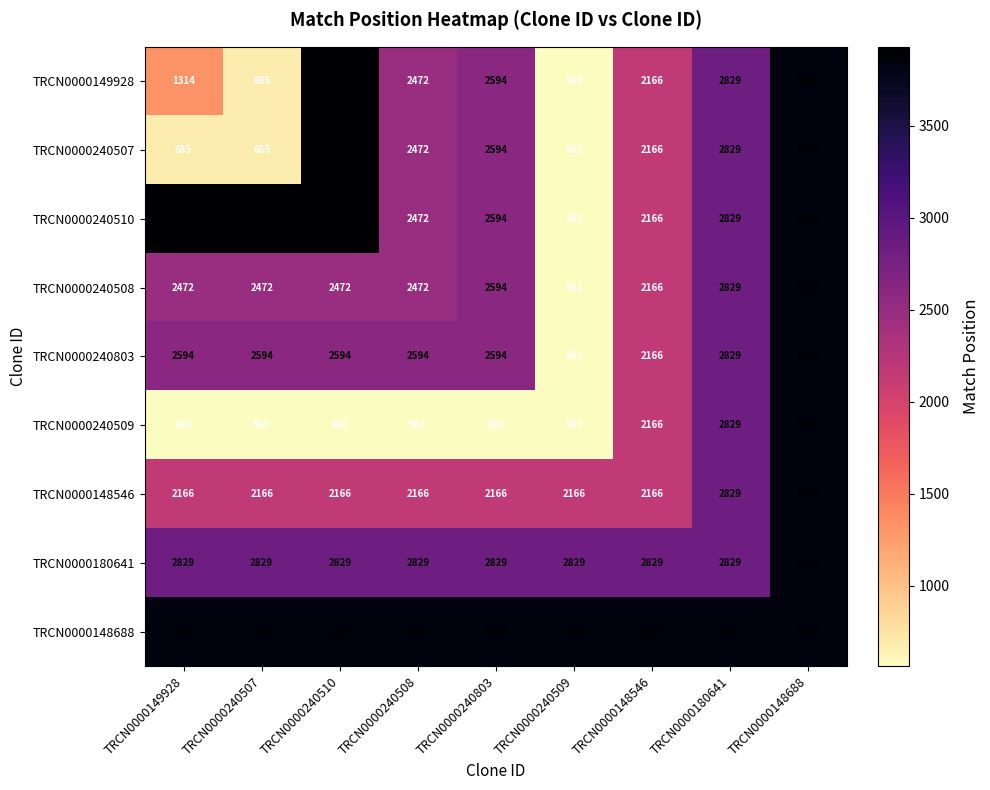

Where is TRCN0000240510 nearest to the value 2245?

TRCN0000148546